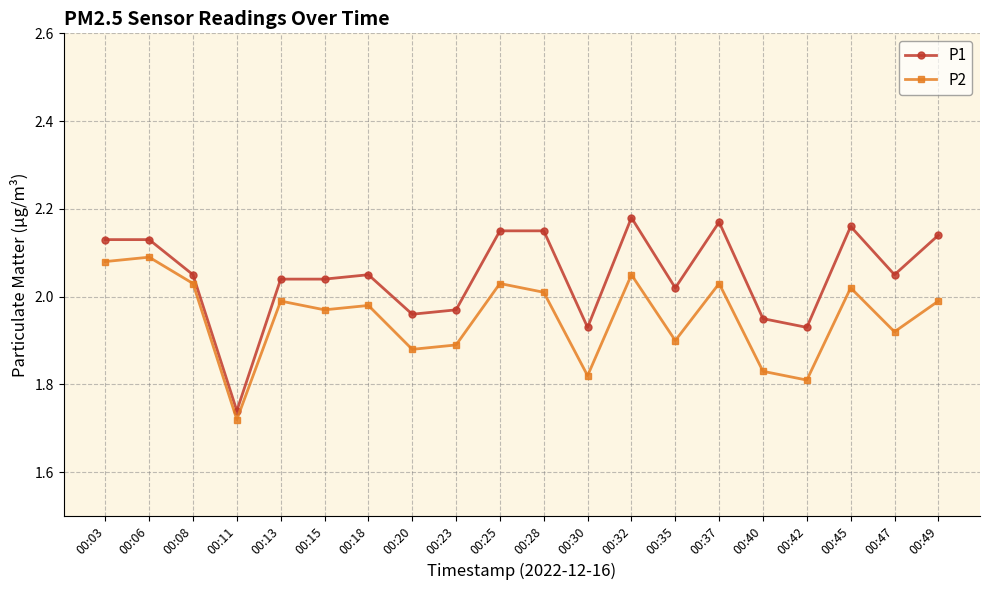

Which category has the lowest value in the P1 series?

00:11